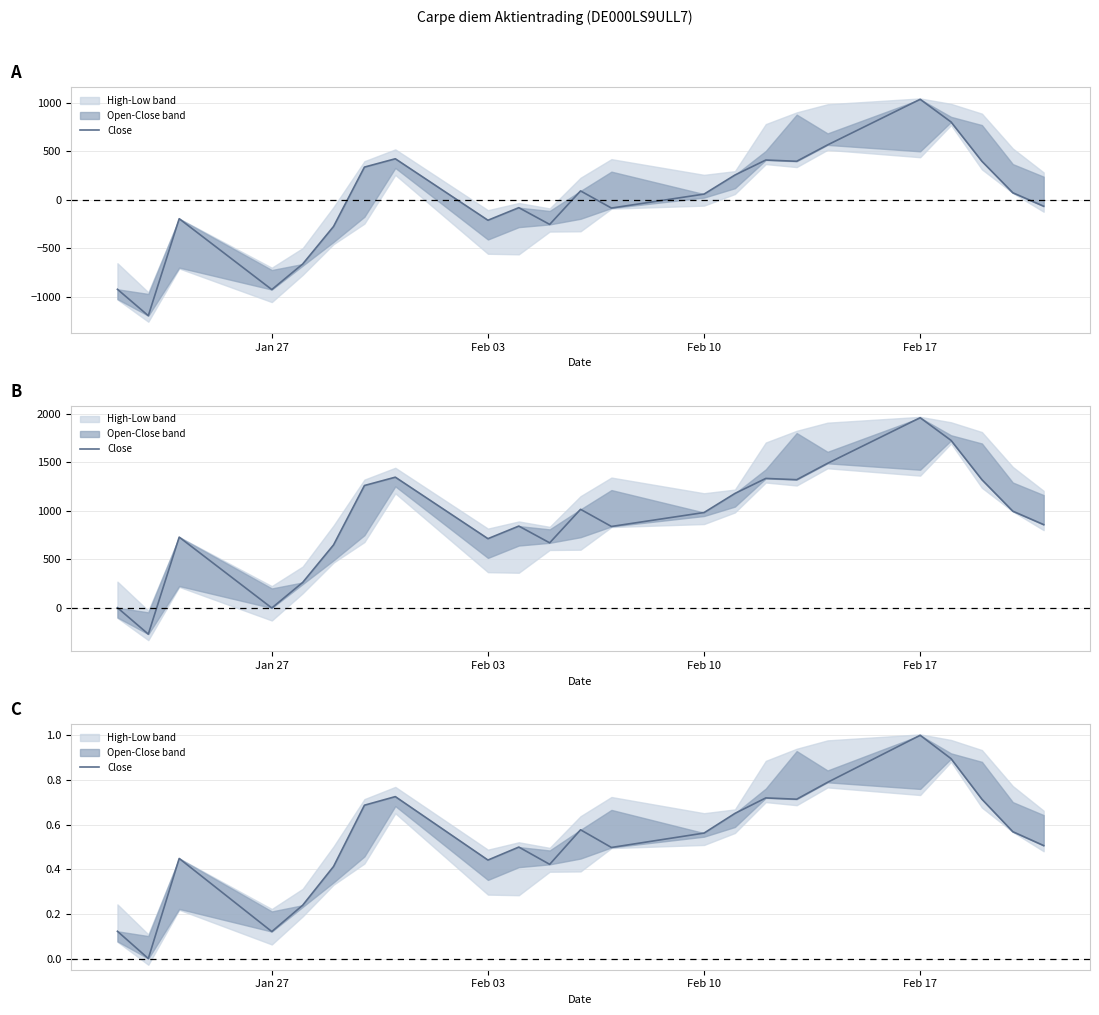

True or false: there are more than 0 points higher than both neighbors.

True